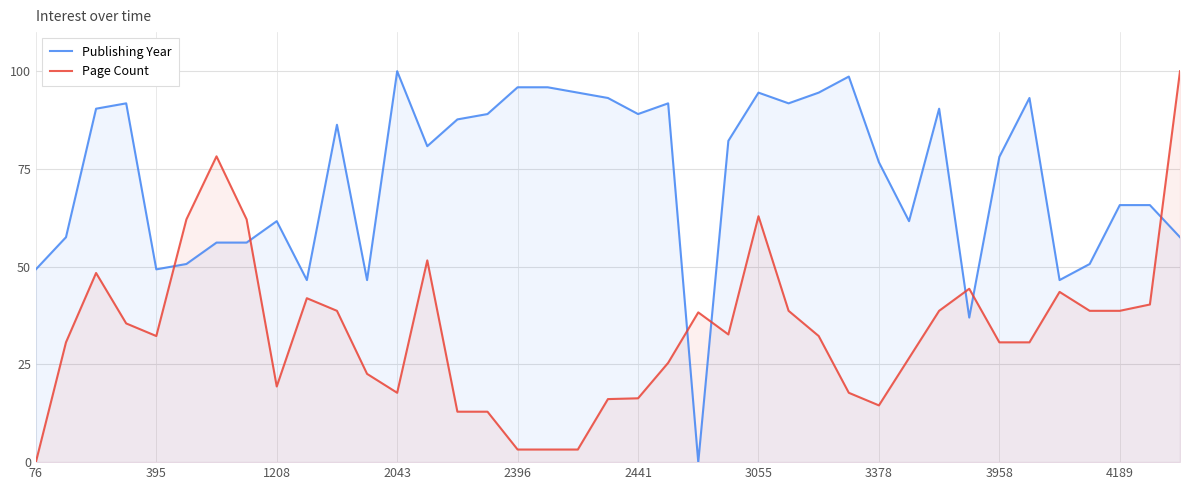

At 395, list the series in order from smallest to largest.

Page Count, Publishing Year